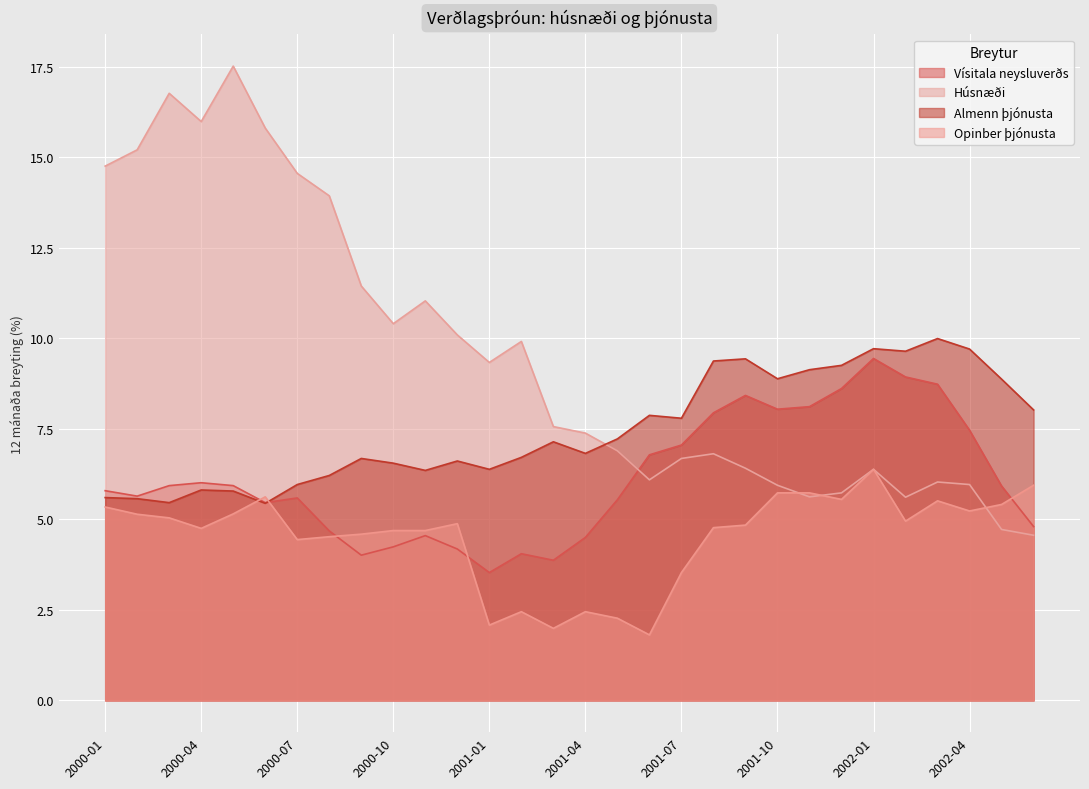

What position from the right is 2001-08?

11